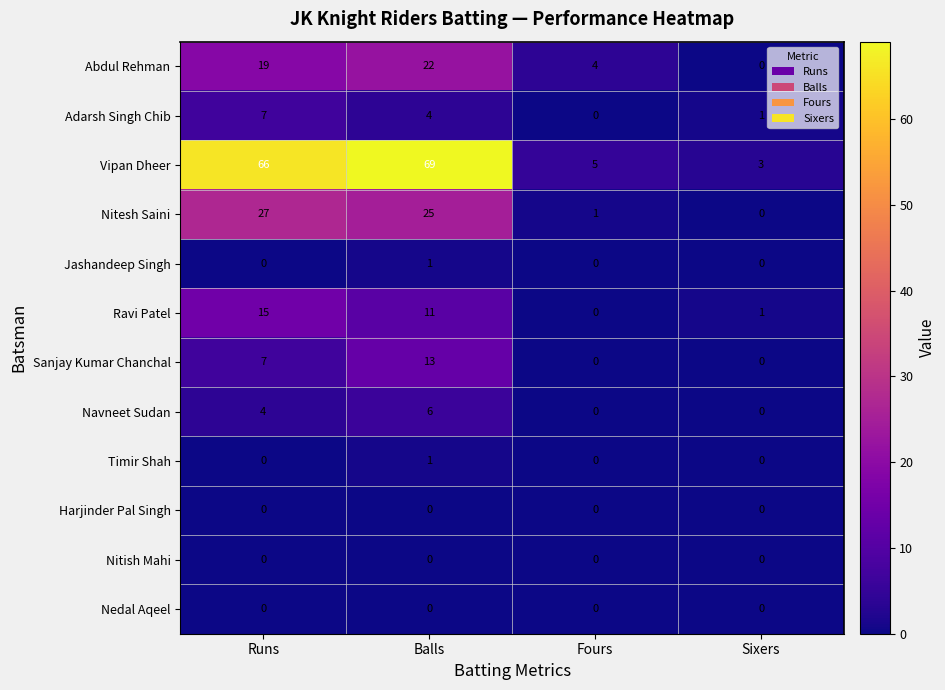

How many series are shown in this chart?

12